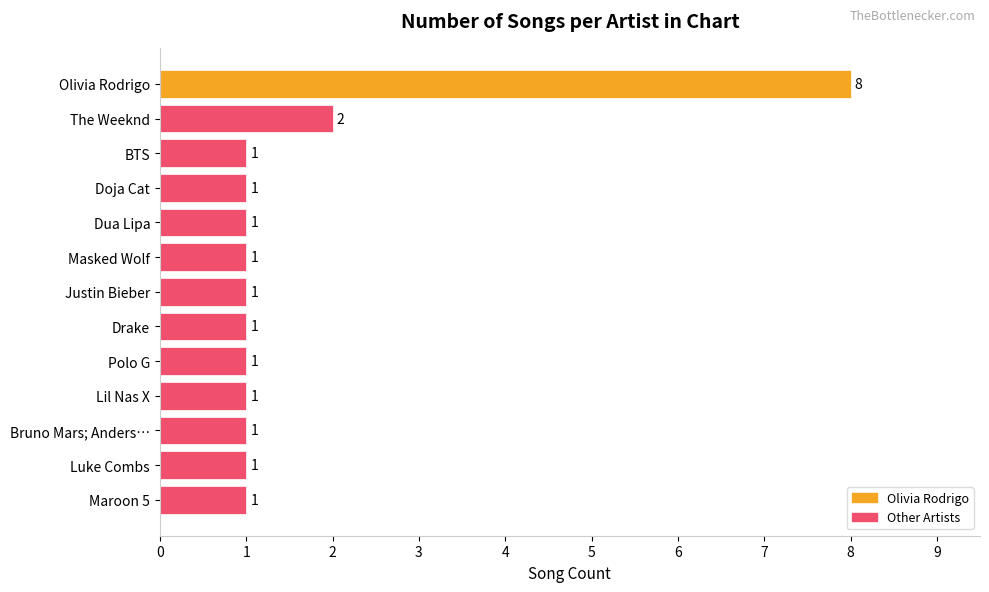

What position from the top is Doja Cat?

4